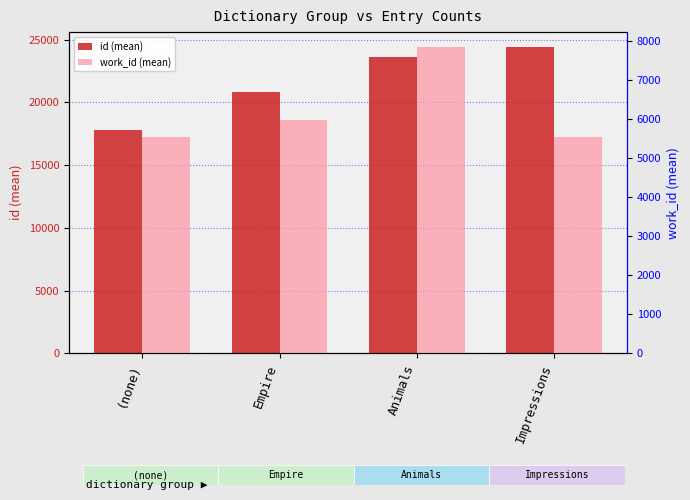

Between Impressions and Empire, which is larger?

Impressions